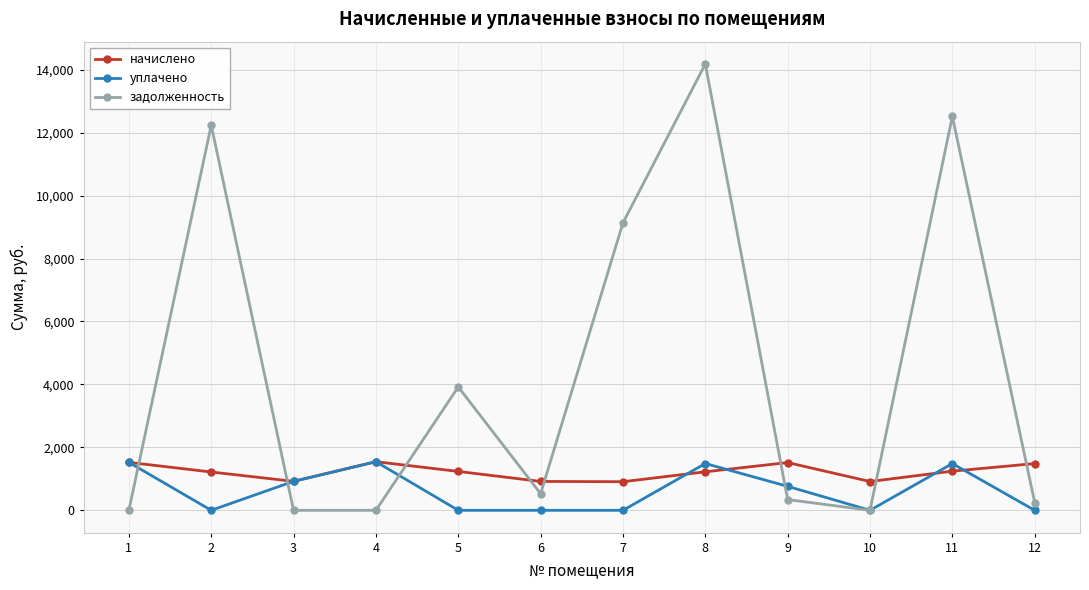

What is the spread (max minus min) of values at 5?

3919.9